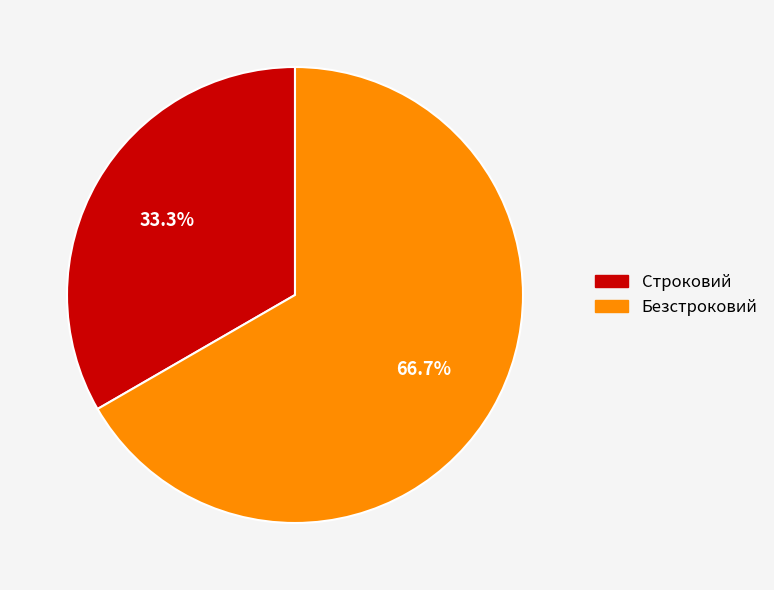

What is the smallest slice in the pie chart?

Строковий